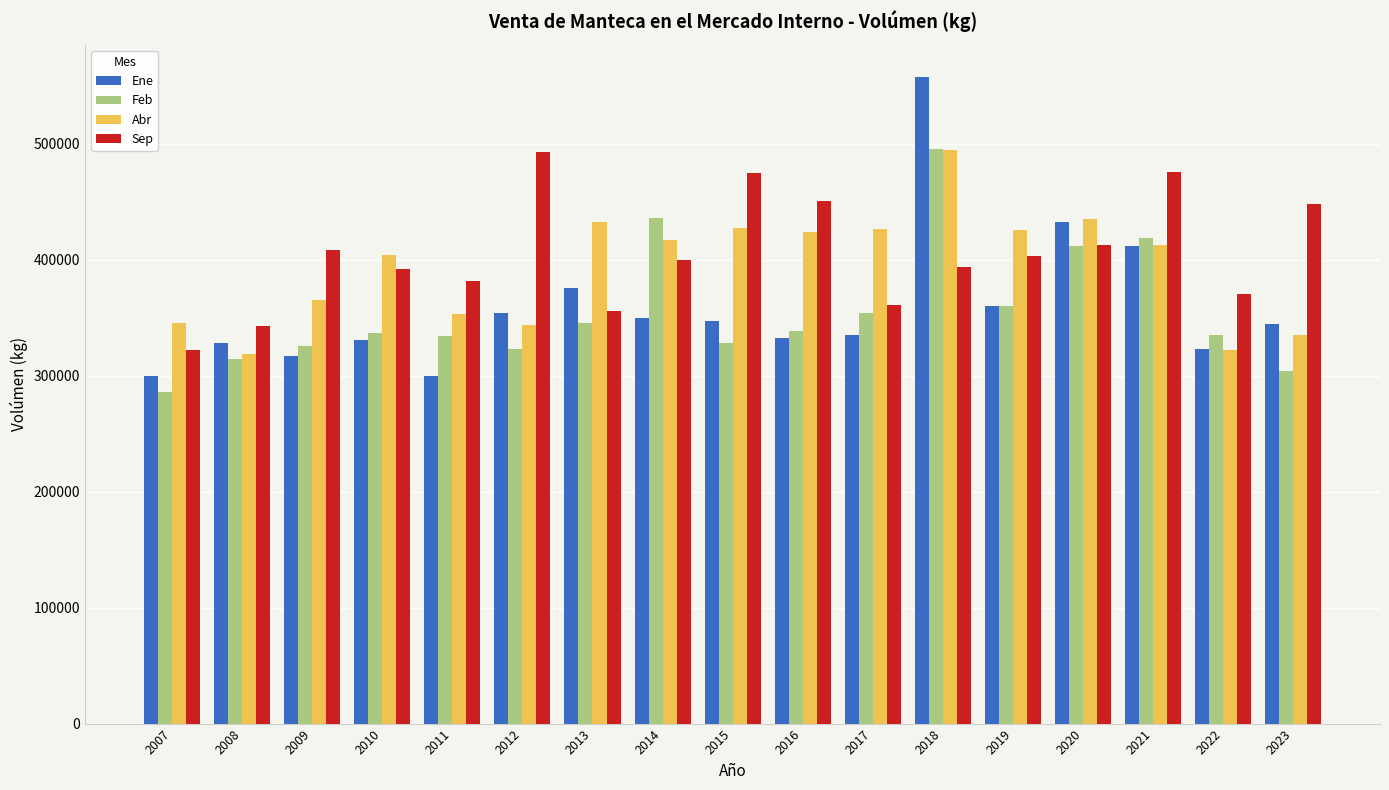

Where does the Sep series first go above 399352?

2009